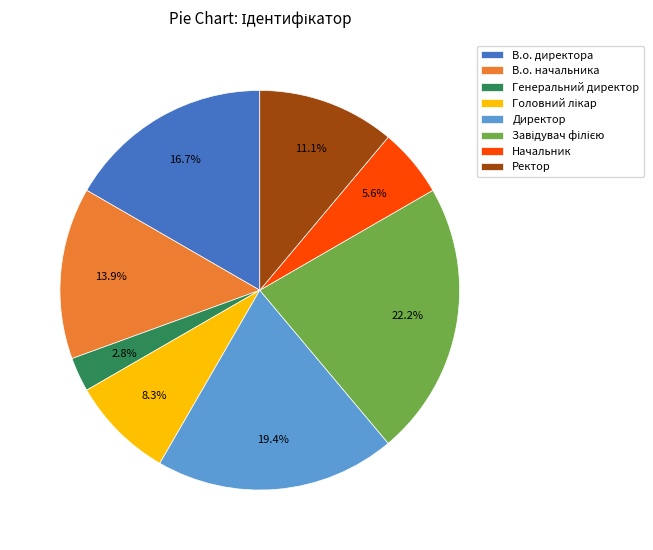

What portion of the pie excludes Генеральний директор?

97.2%